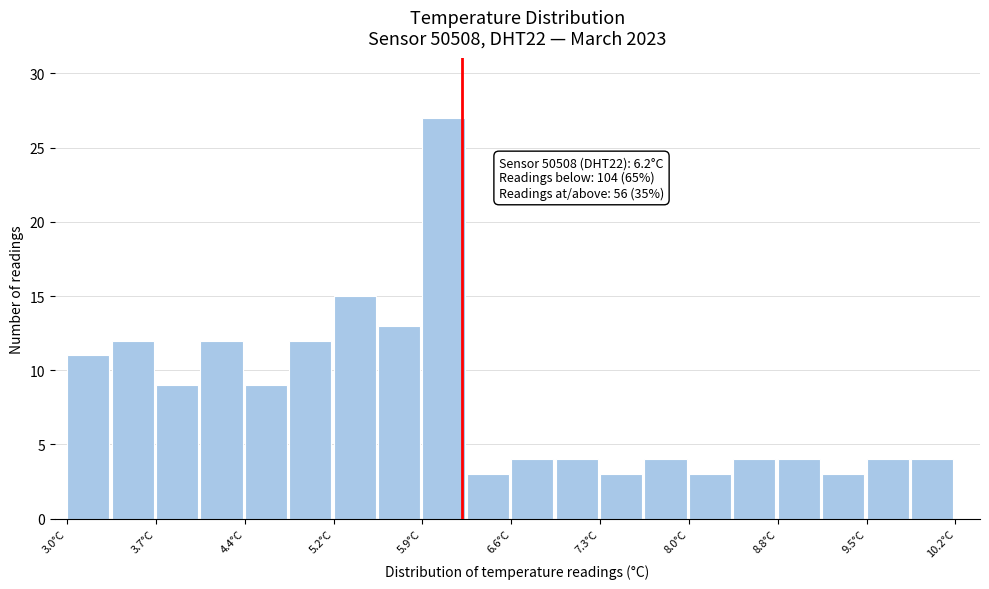

Around what value on the x-axis is the tallest bar? Give the approximate position of its centre, as read against the axis.

6.1